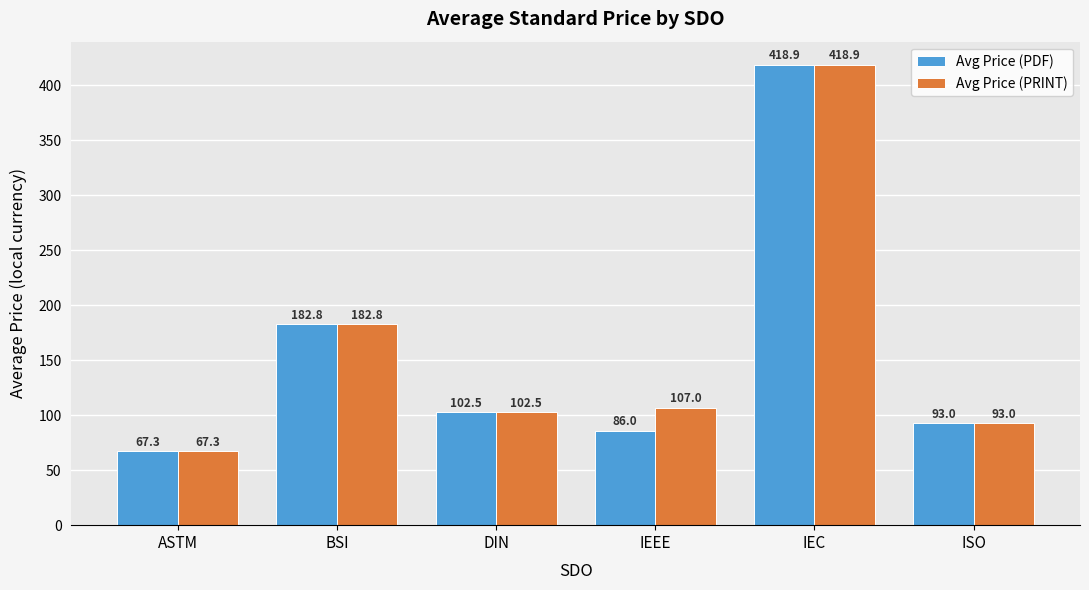

The value of Avg Price (PDF) at IEEE is 117.7. True or false?

False